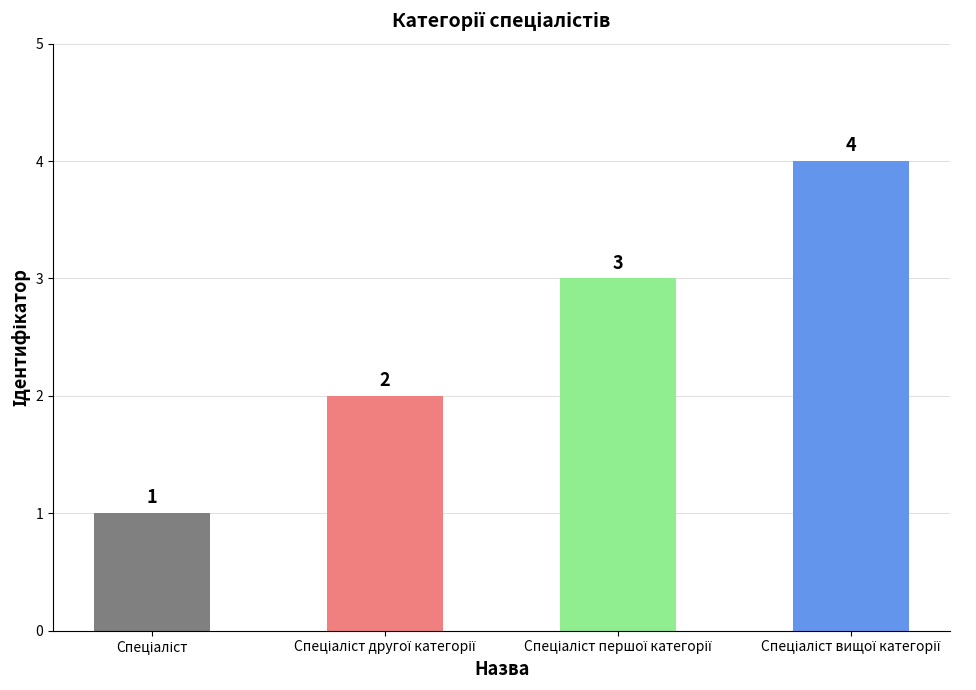

Count the values in the range 2 to 4.

3